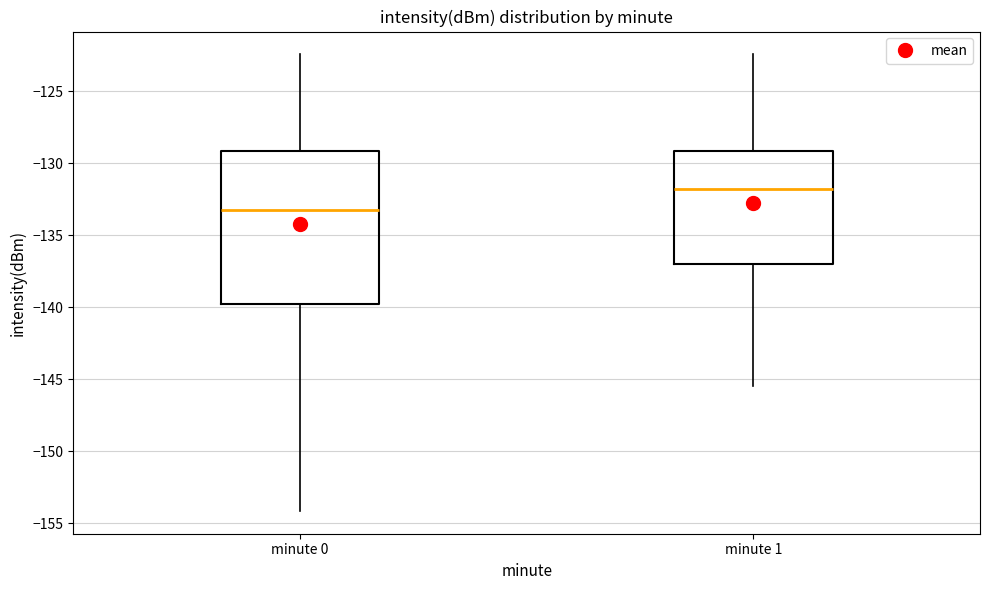

Reading left to right, transcribe this box plot: for each box, give where its median line is, the range the box spans, and where its two whiskers end, as read against the y-axis. The values are not printed on the chart, so give them approximately, as read against the axis.

minute 0: median -133.5, box -140.0 to -129.0, whiskers -154.0 to -122.5
minute 1: median -132.0, box -137.0 to -129.0, whiskers -145.5 to -122.5